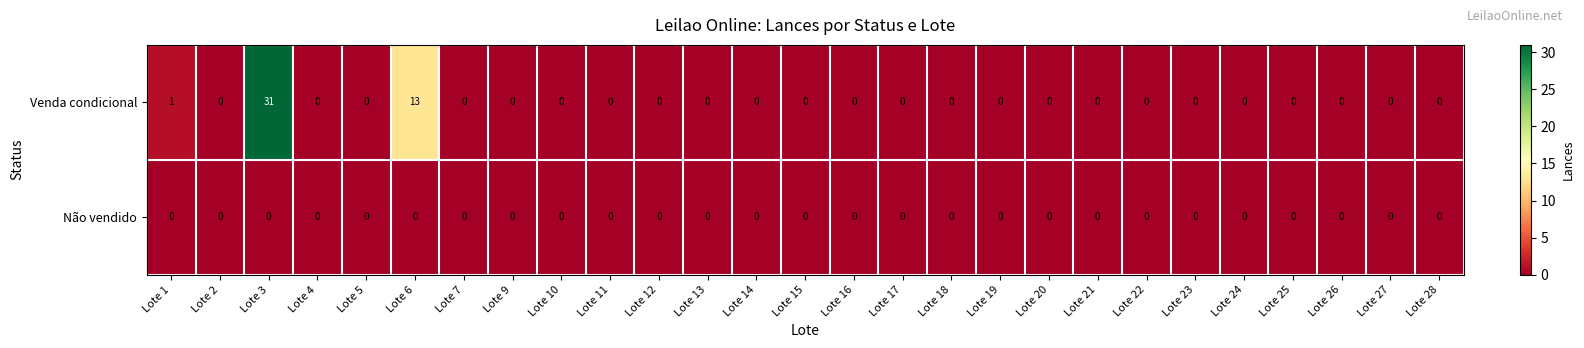

What is the maximum value for Venda condicional?

31